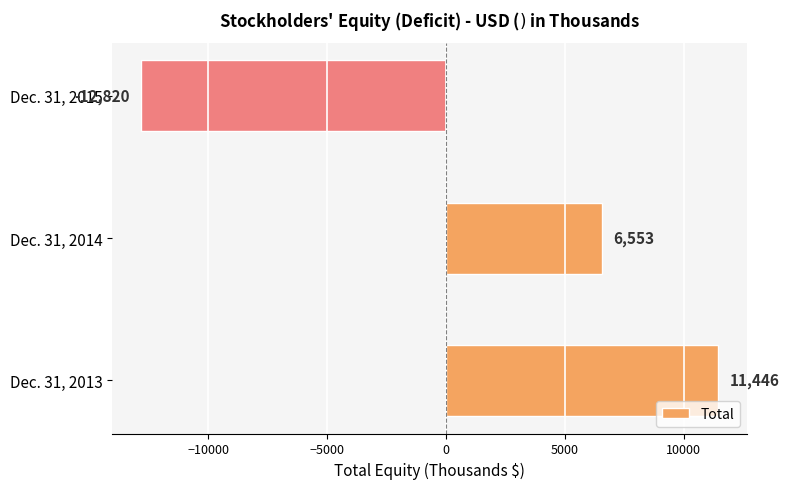

How many values are below zero?

1